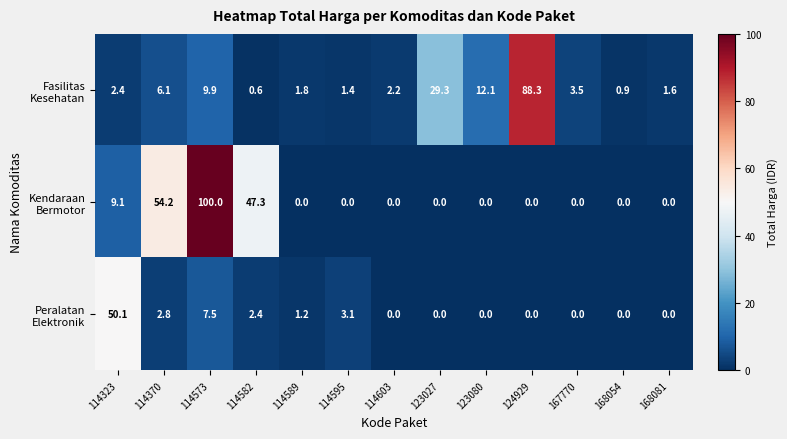

What is the total value across all series at 114589?

3.0